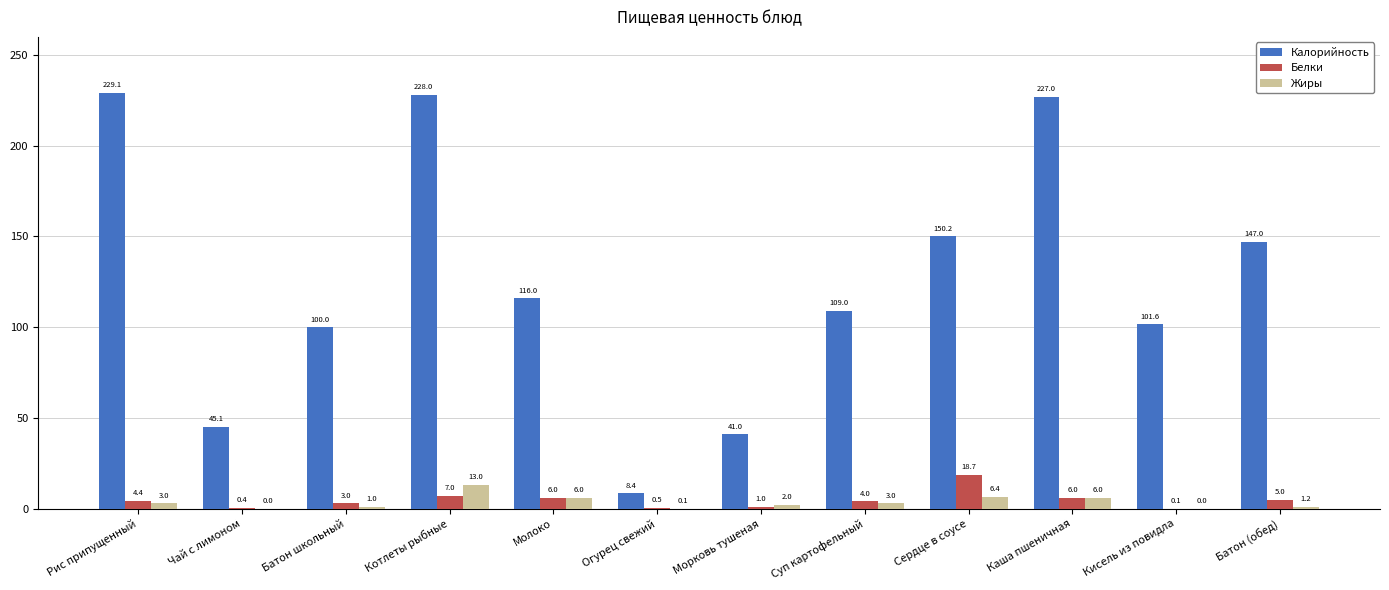

At which category is the sum across all series the highest?

Котлеты рыбные